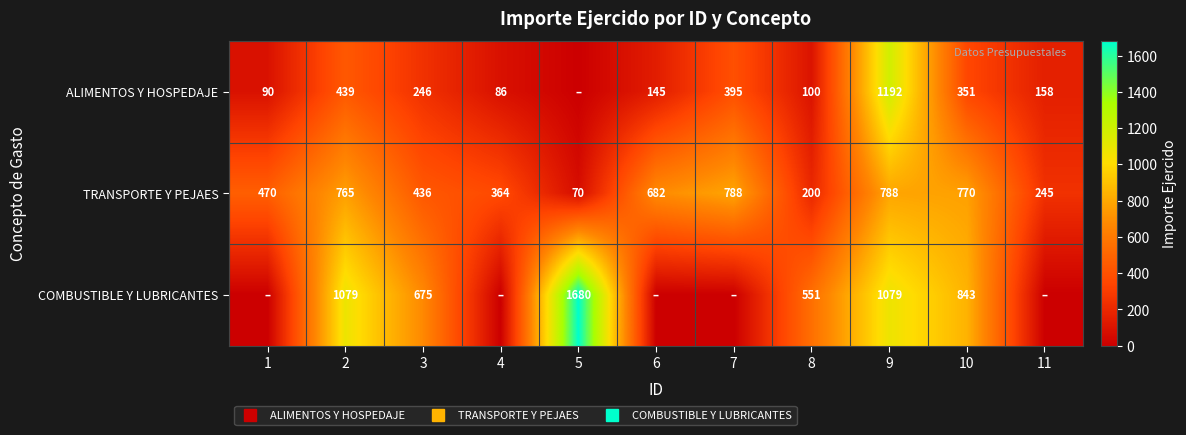

What is the approximate value of COMBUSTIBLE Y LUBRICANTES at 2?

1078.8